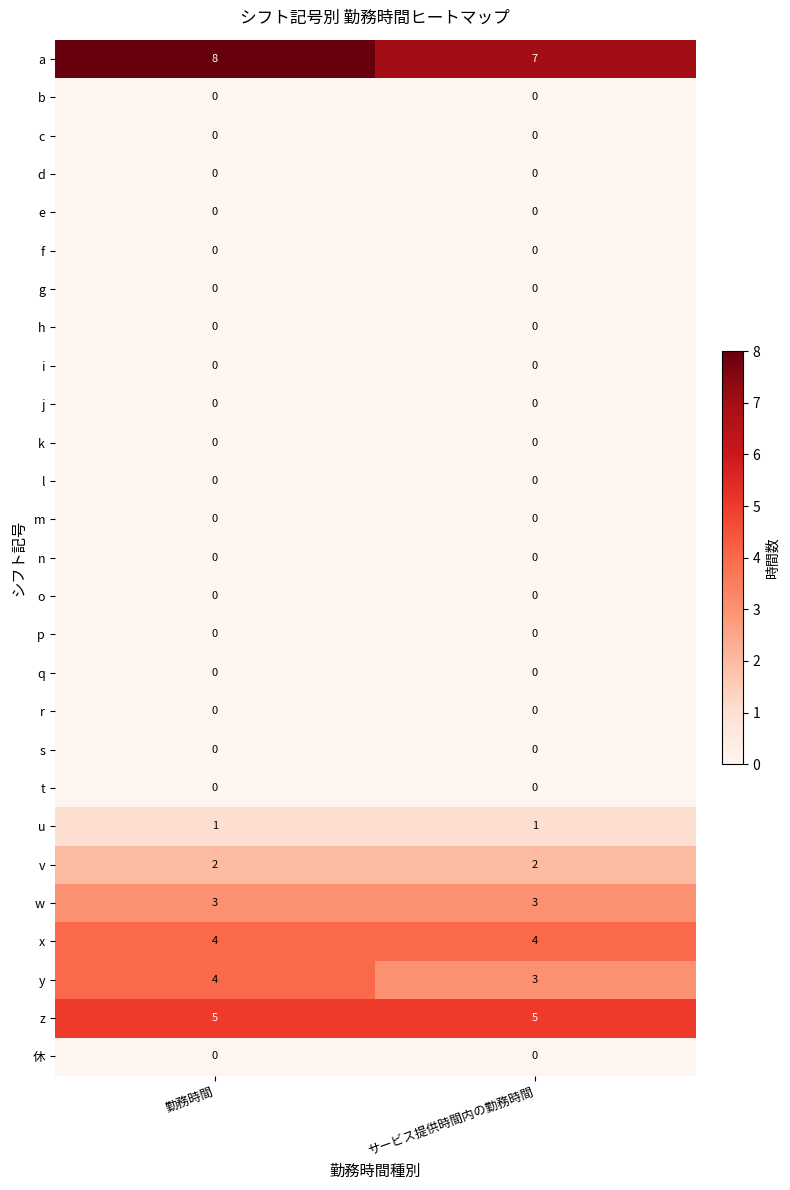

The n series shows 0 at サービス提供時間内の勤務時間. True or false?

True